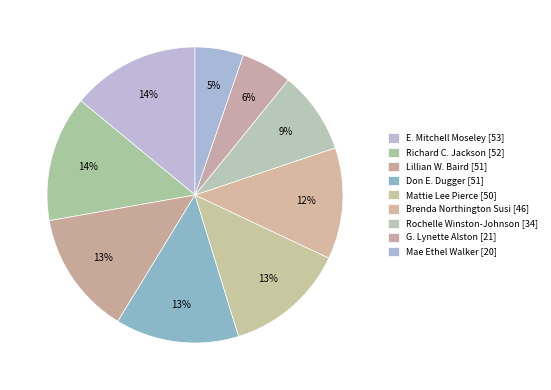

Is there any slice that represents more than half of the pie?

No